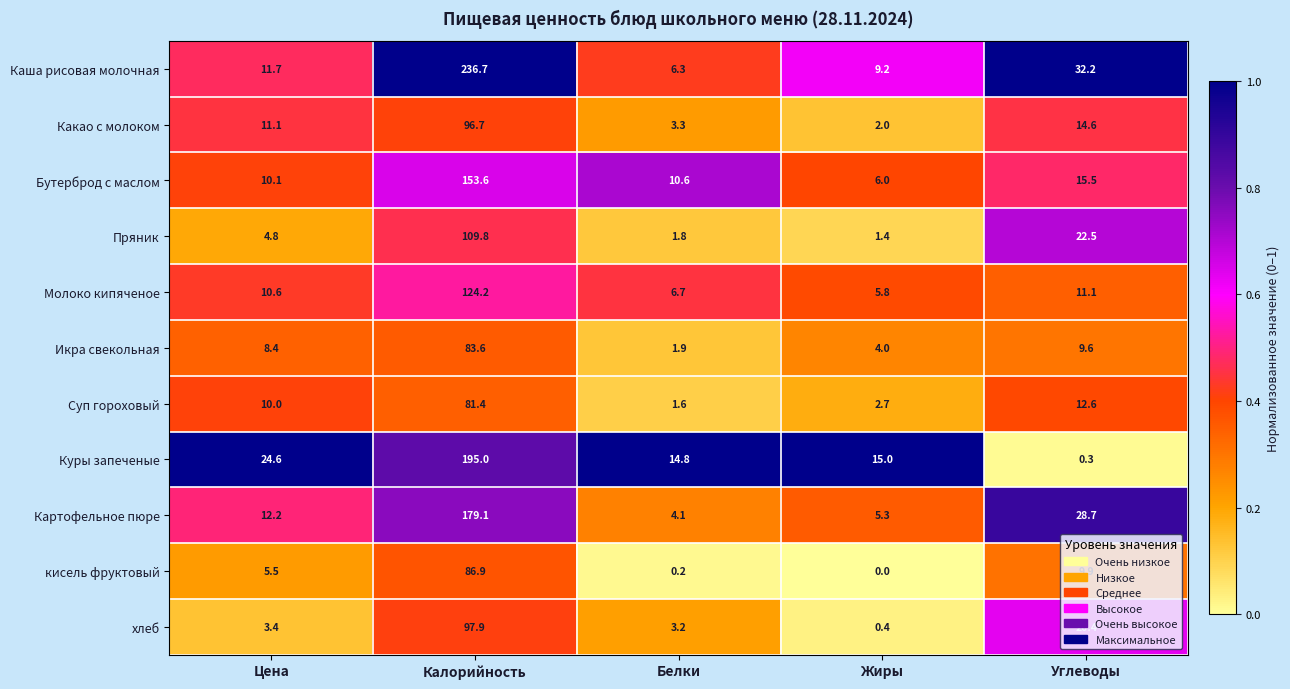

What is the sum of all Каша рисовая молочная values?

296.1